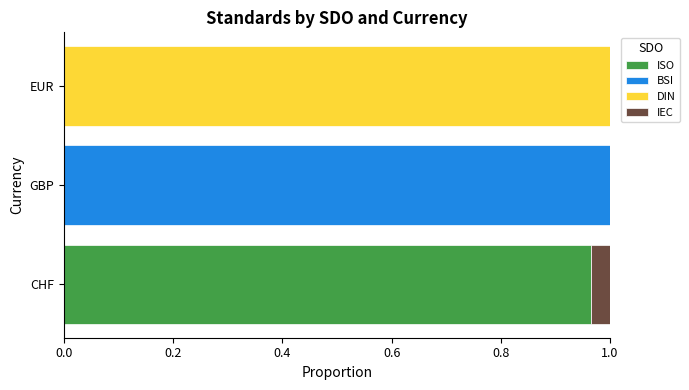

The ISO series shows 1.7 at CHF. True or false?

False